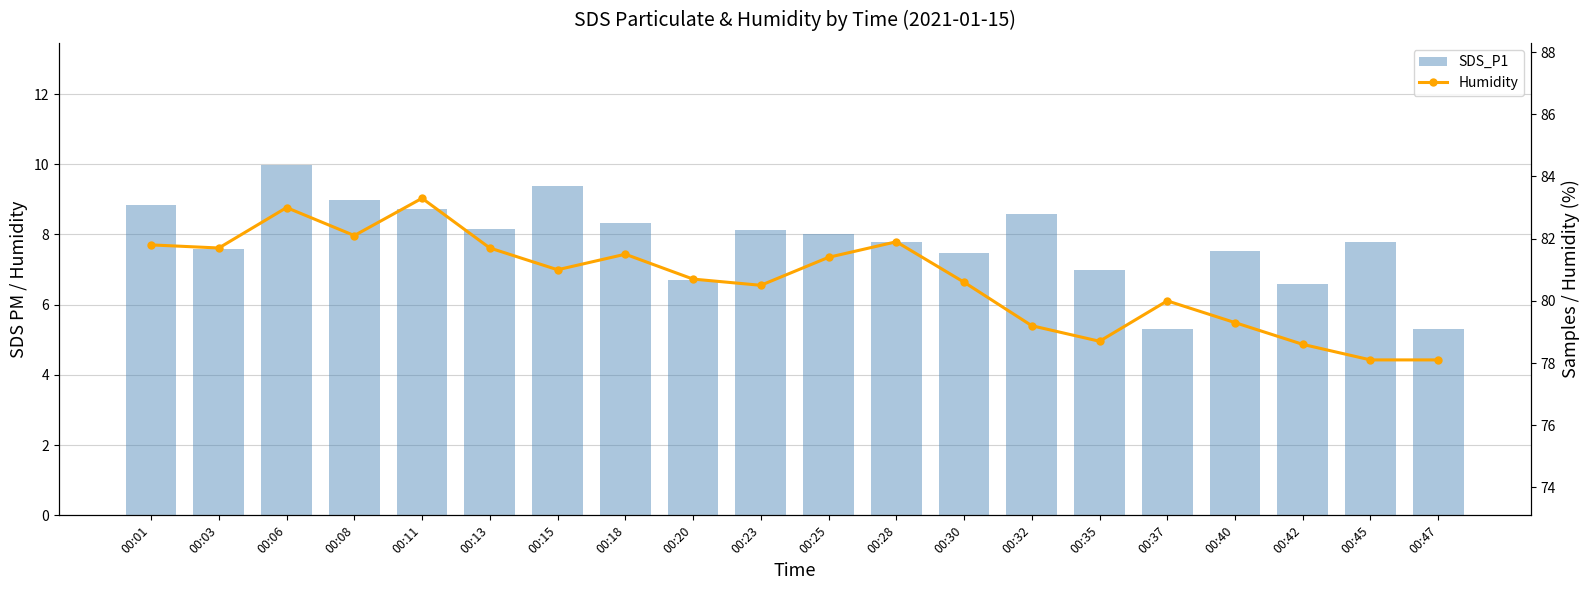

What is the maximum value shown in the chart?

83.3